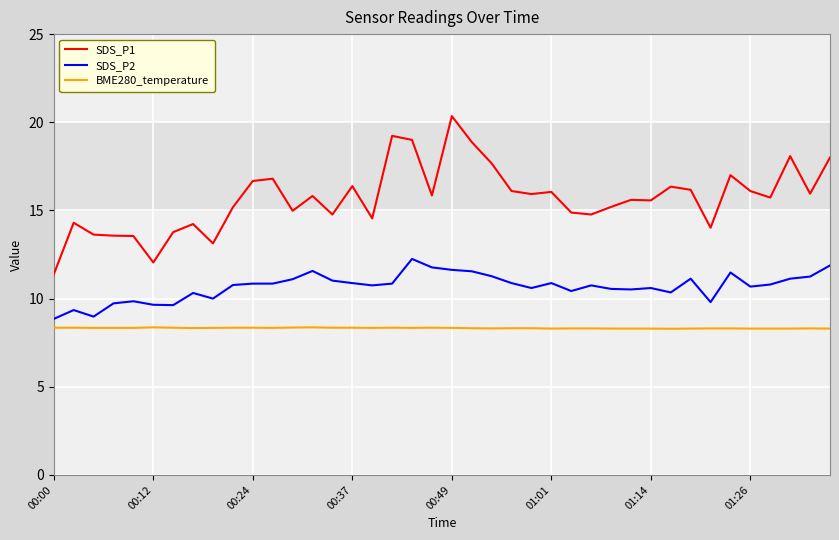

What is the greatest value displayed?

20.4